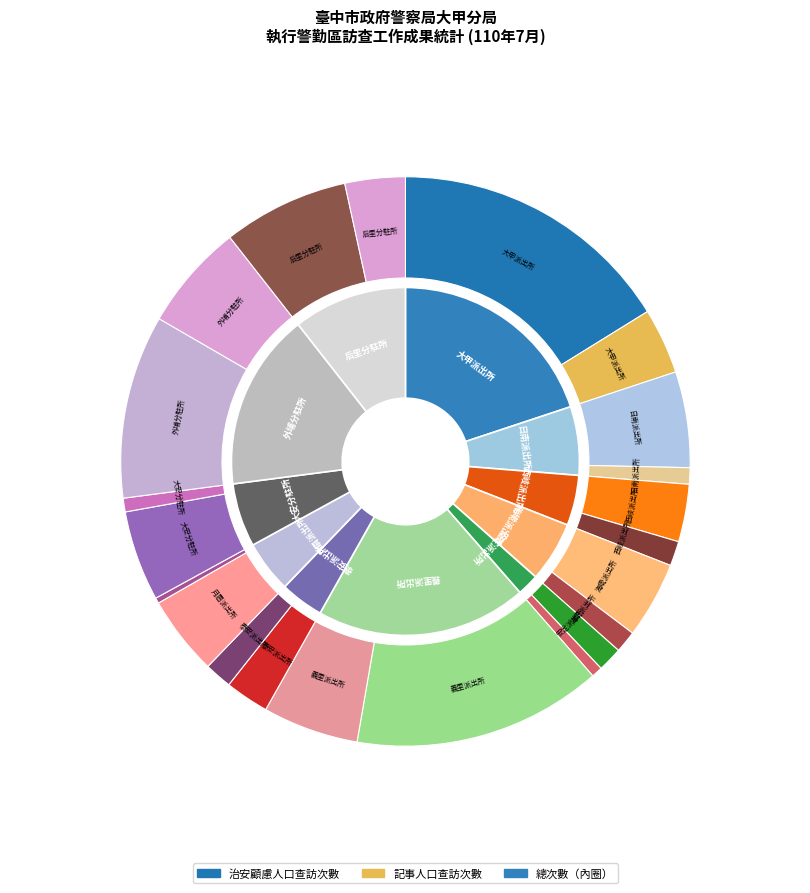

To the nearest percent, what is the difference between the largest and smallest slice percentages?

20%